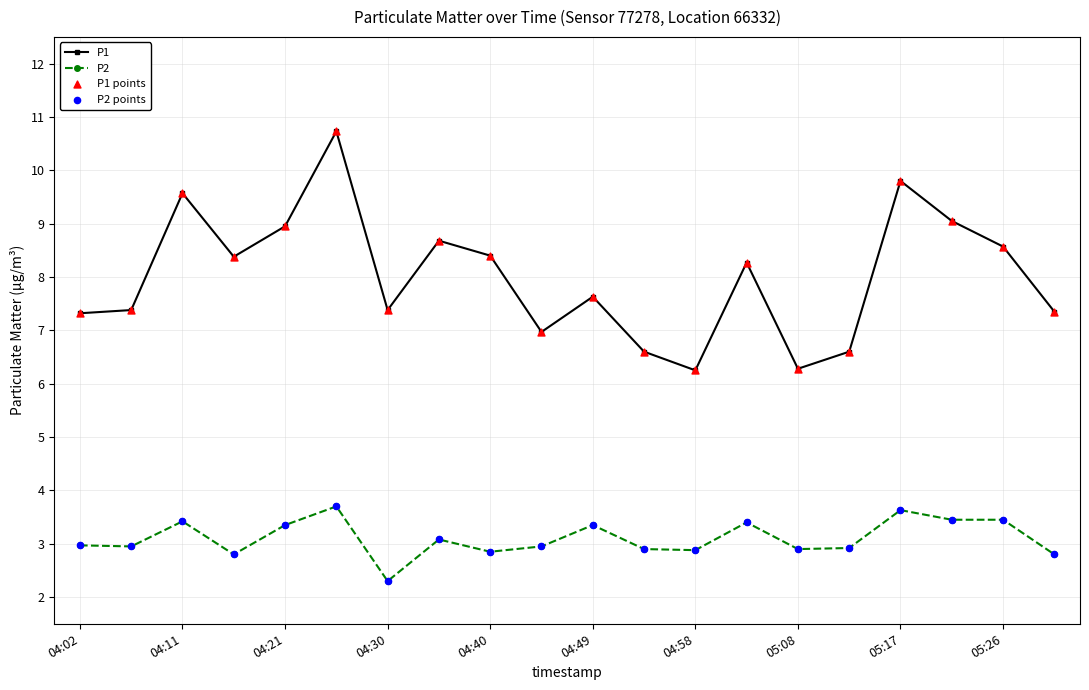

Which series has the largest total across all categories?

P1